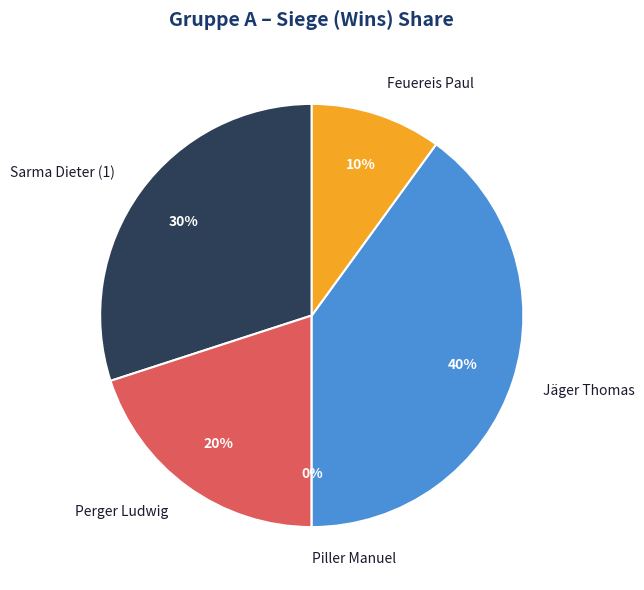

To the nearest percent, what is the combined percentage of Sarma Dieter (1) and Perger Ludwig?

50%